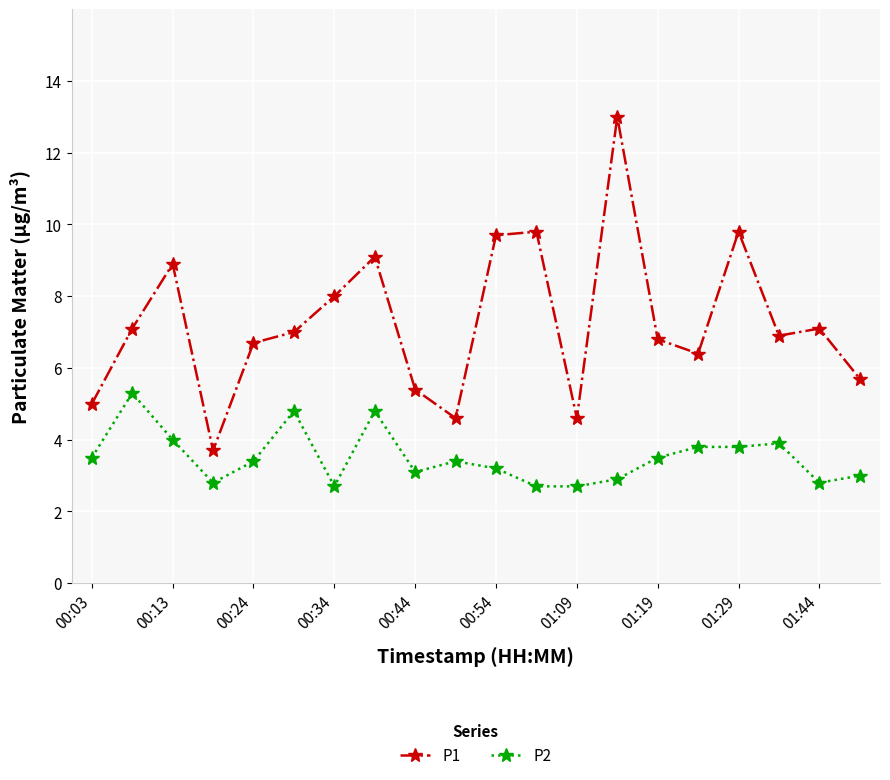

True or false: P1 and P2 intersect in this chart.

False